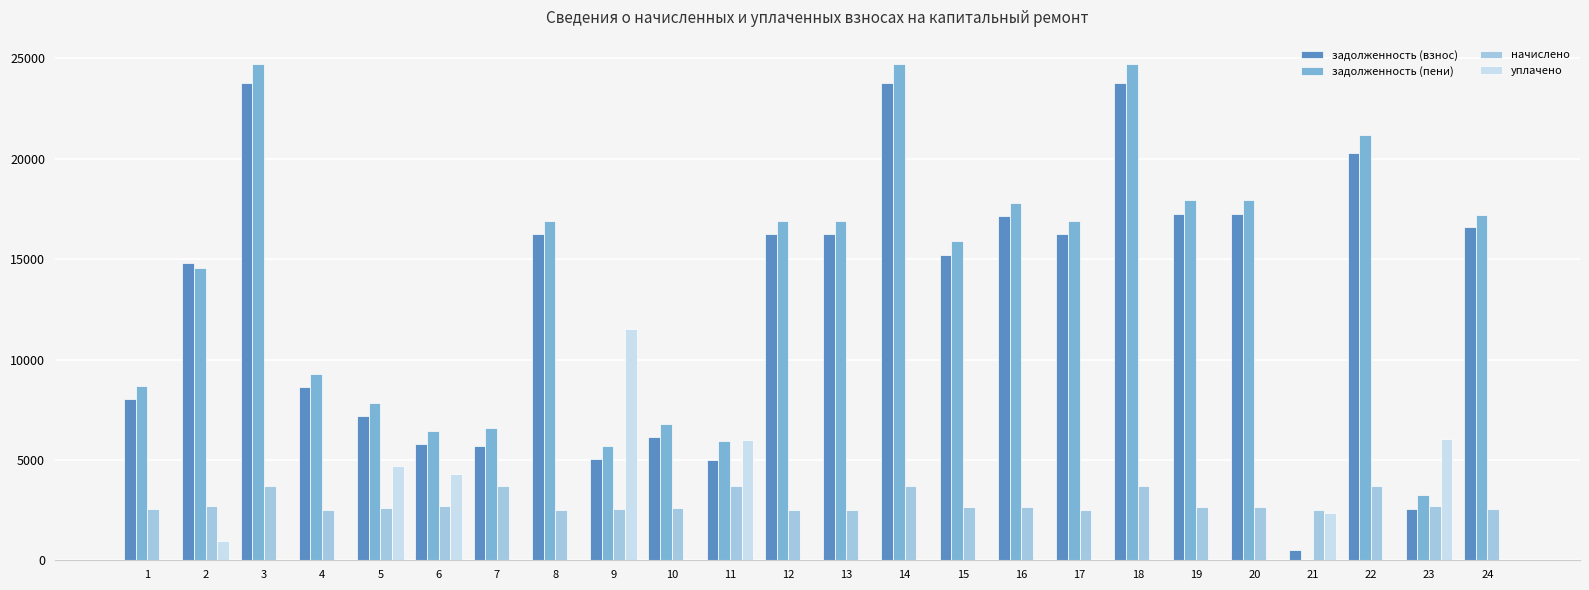

What is the maximum value for задолженность (взнос)?

23779.7